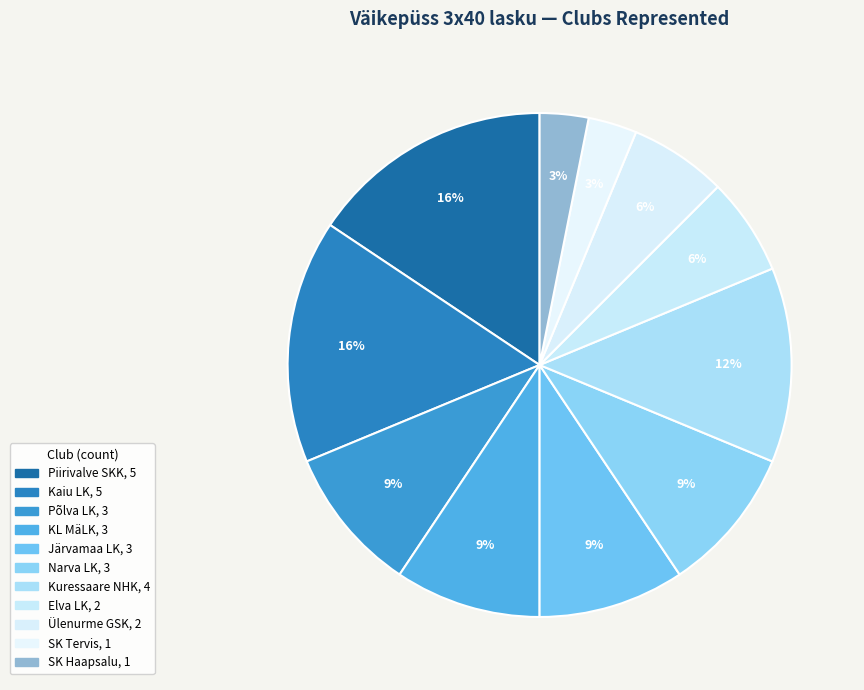

How many segments does this pie chart have?

11